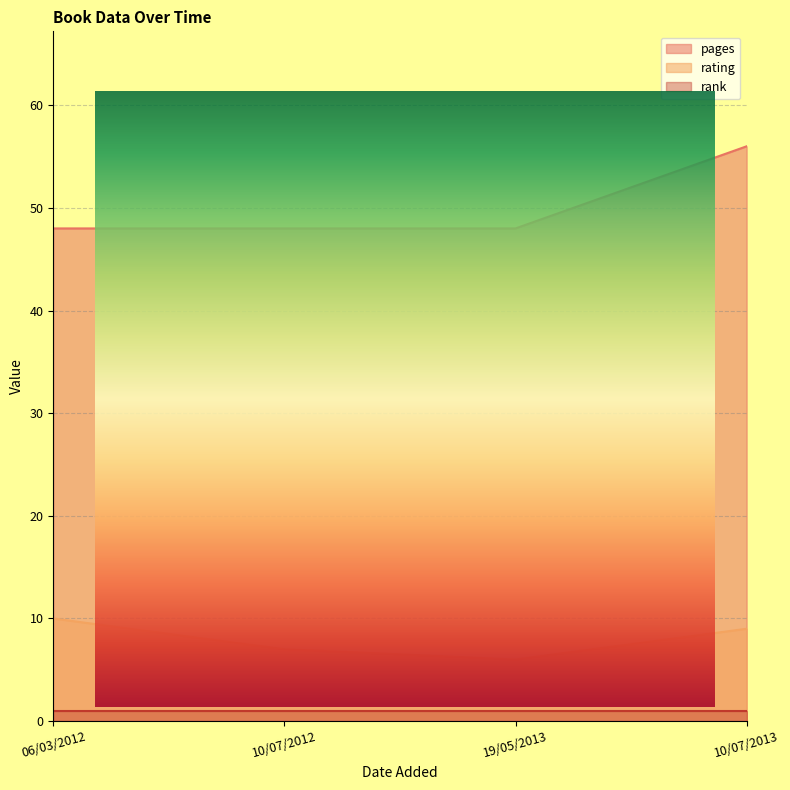

At which label does pages reach its minimum?

06/03/2012